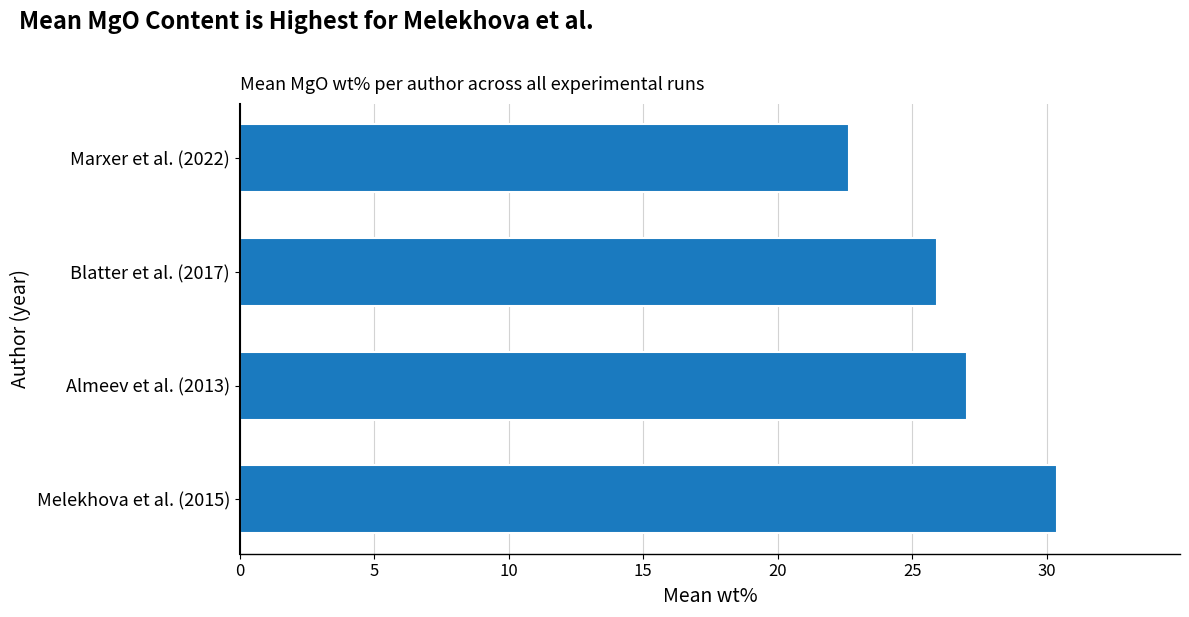

Approximately how many times larger is the value at Marxer et al. (2022) compared to Almeev et al. (2013)?

0.8